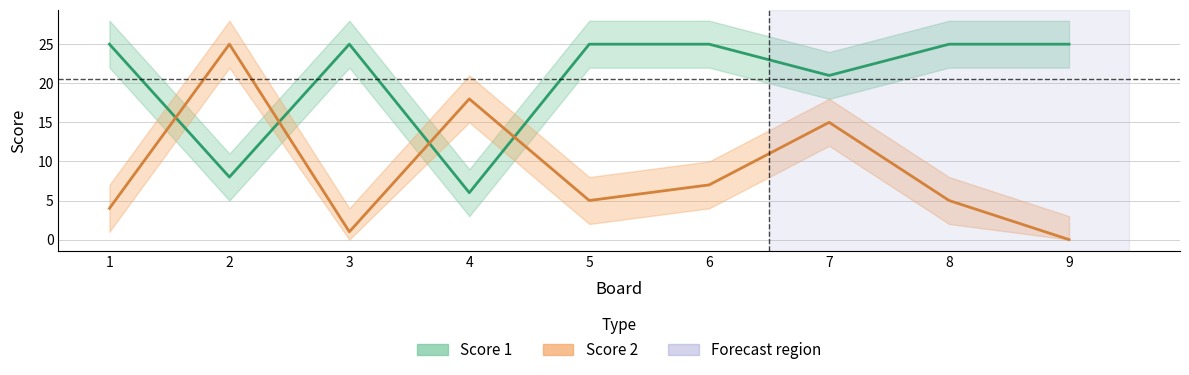

What is the total value across all series at 6?

32